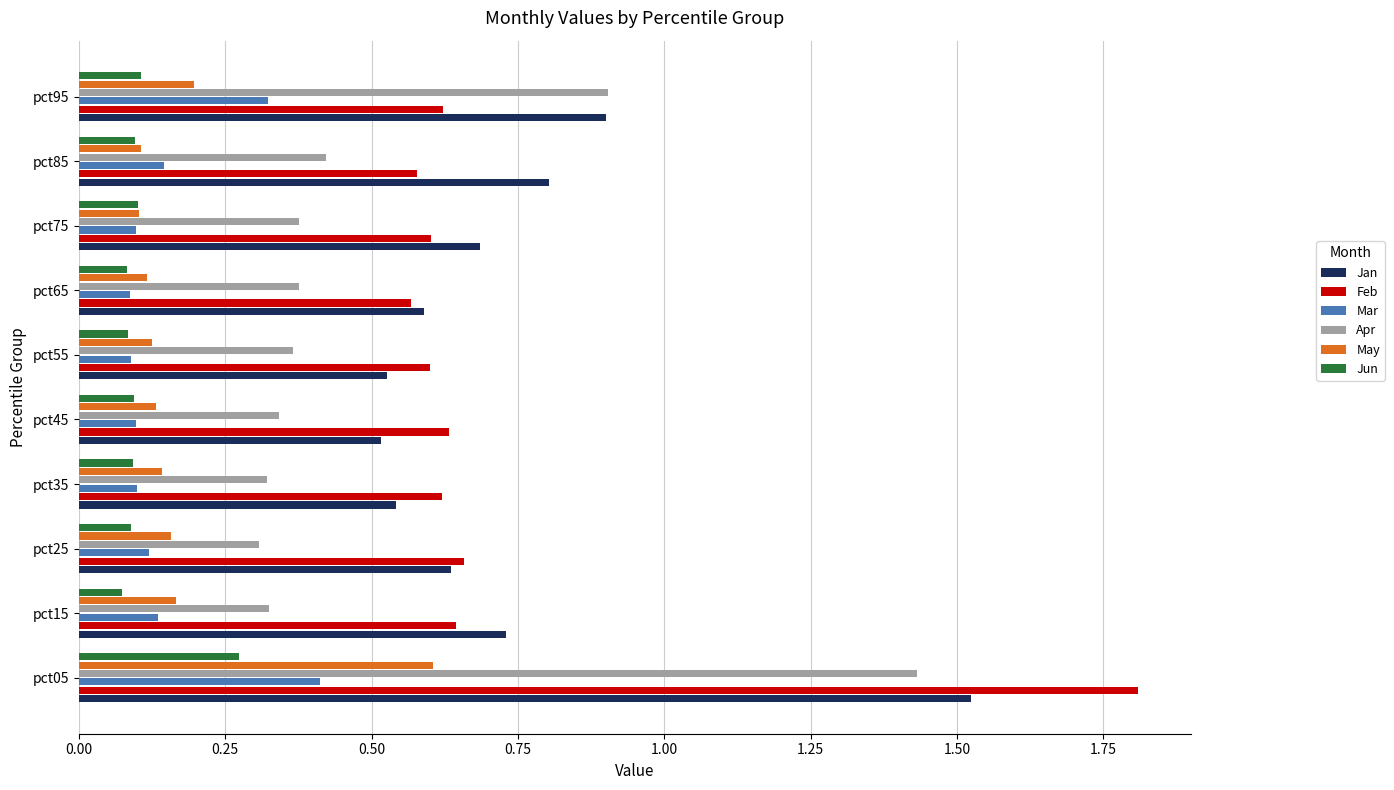

What is the difference between the maximum and minimum values in the Feb series?

1.2